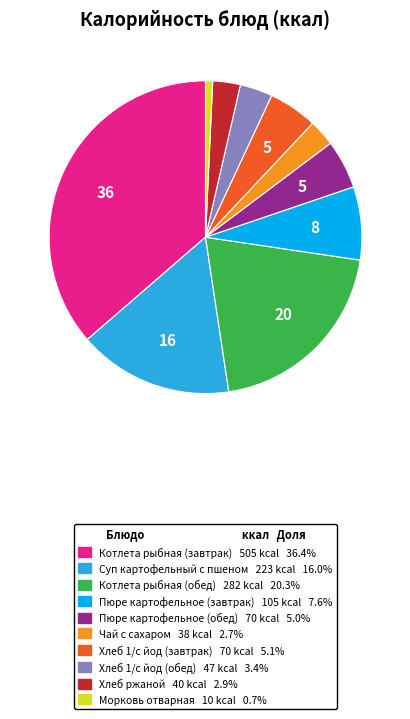

Combined, do Хлеб 1/с йод (завтрак) and Котлета рыбная (обед) account for over 50%?

No